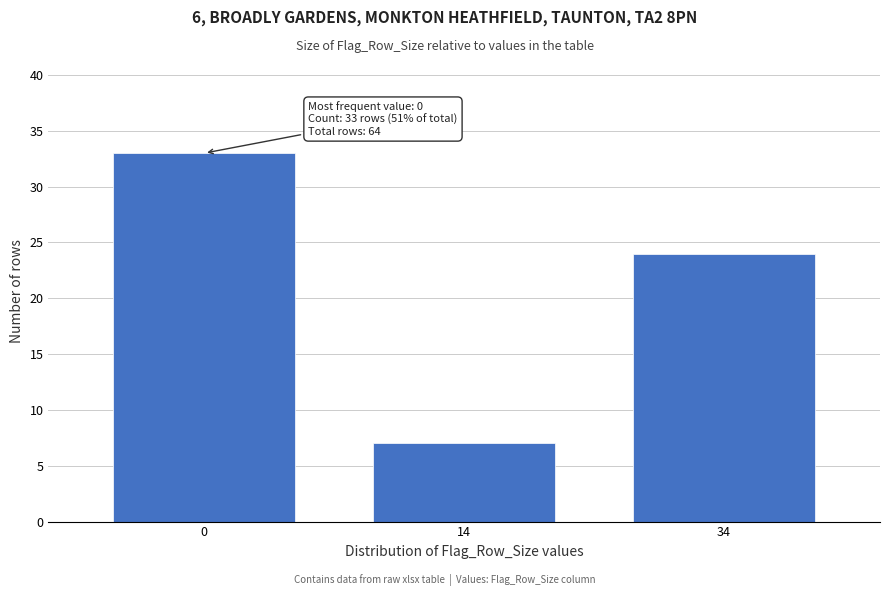

Reading right to left, what are all the values shown in this chart?

34=24	14=7	0=33